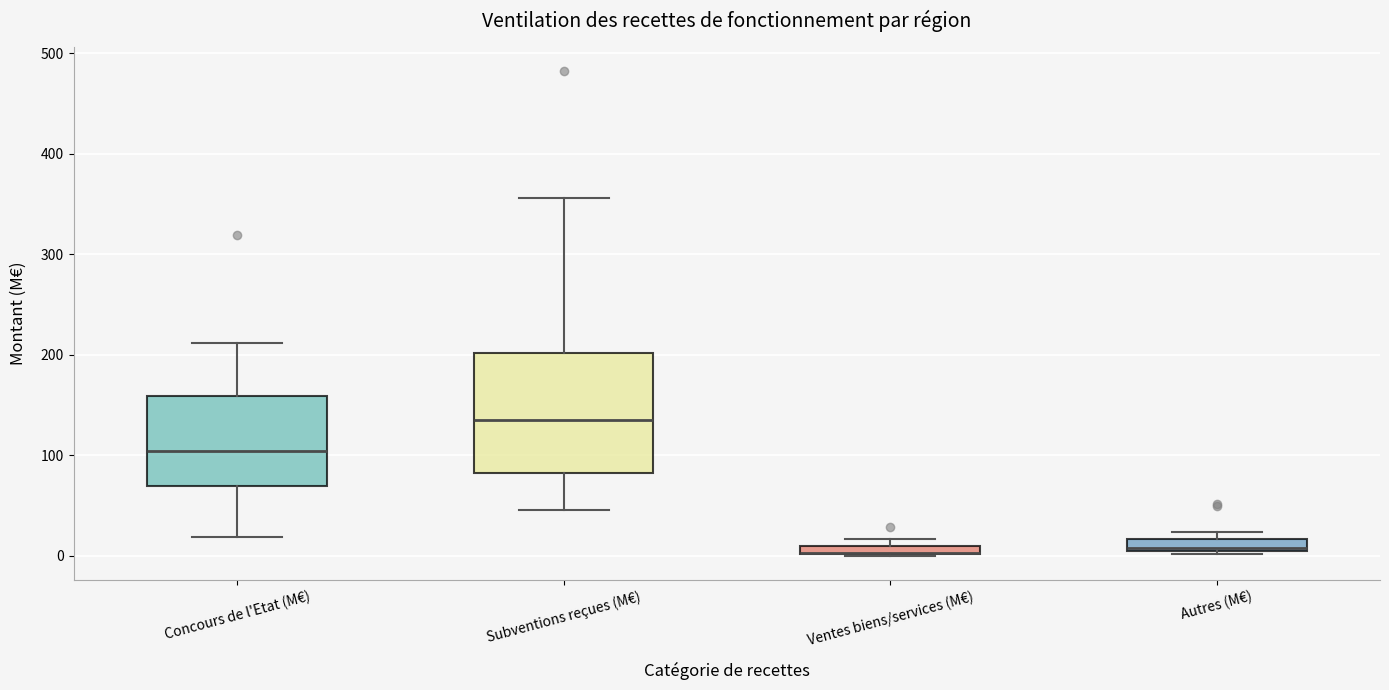

Comparing the boxes themselves (not the whiskers), which one is the tallest?

Subventions reçues (M€)